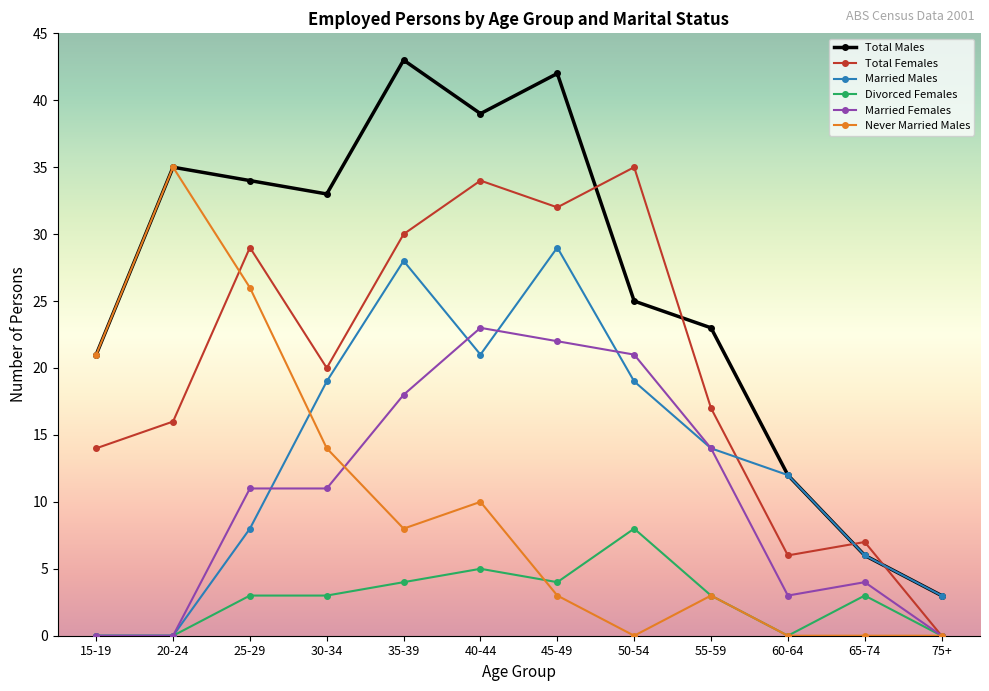

What is the difference between the second highest and minimum values in the Total Males series?

39